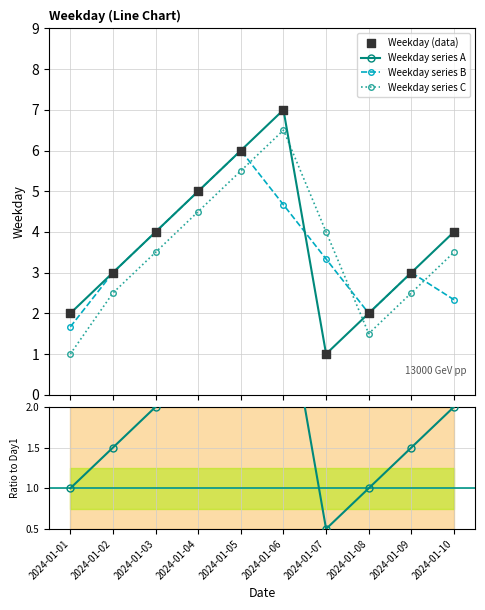

Which series has the largest total across all categories?

Weekday series A